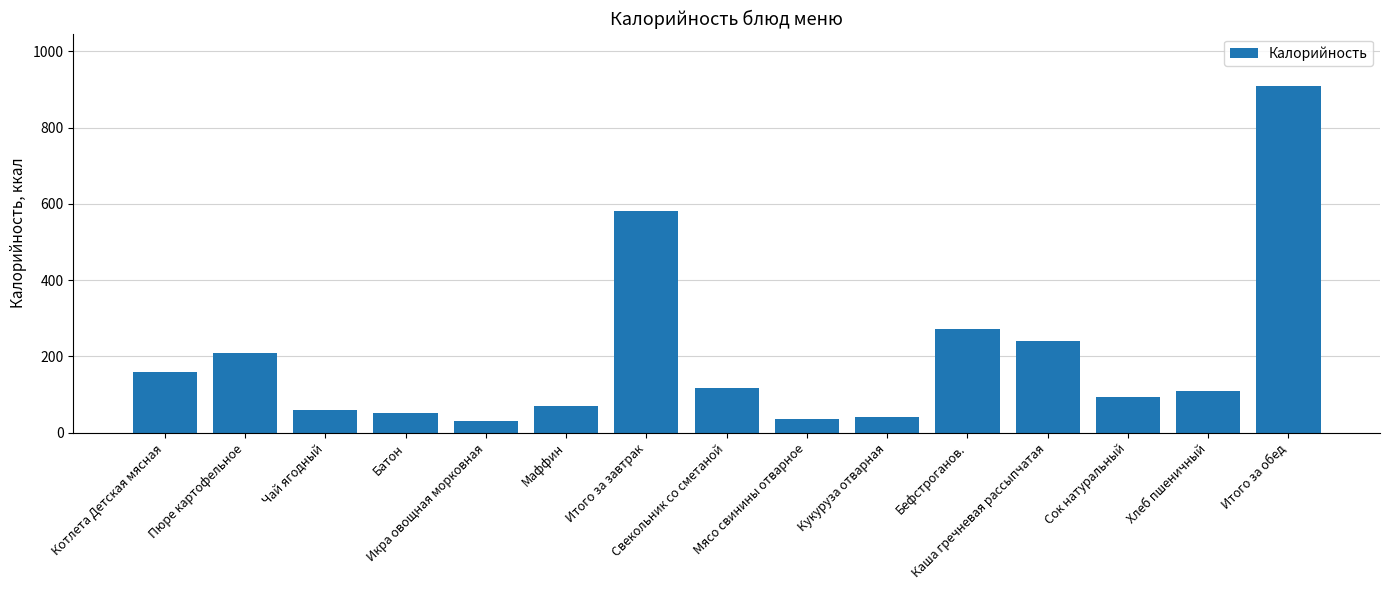

What is the difference between the maximum and minimum values?

878